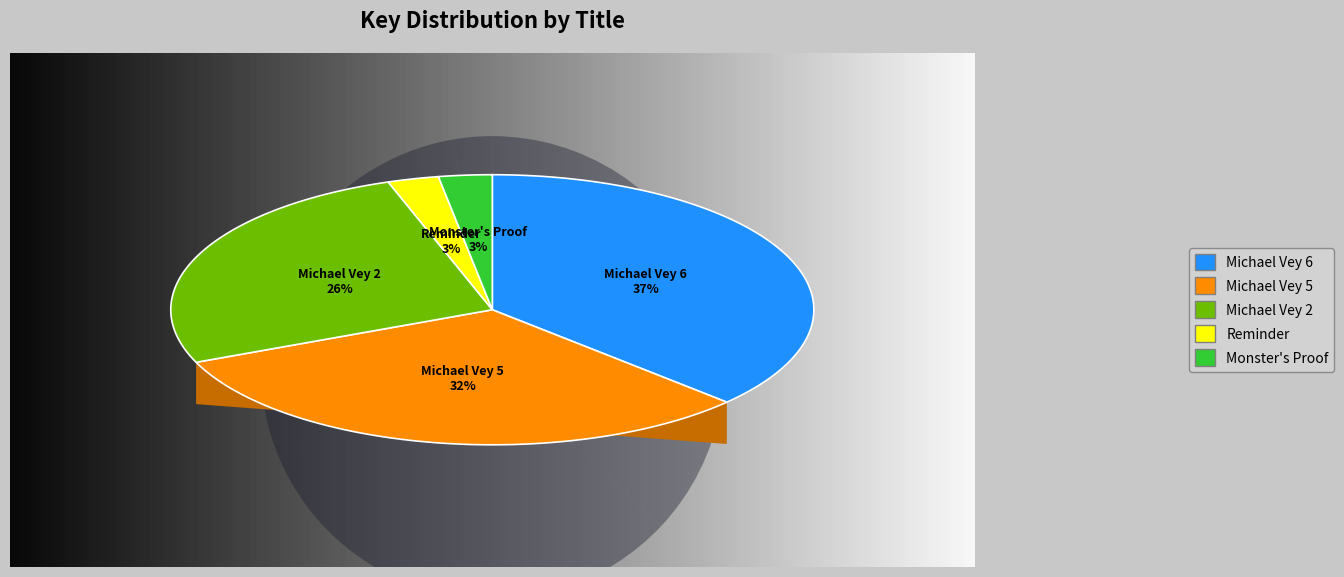

Combined, do Michael Vey 5 and Monster's Proof account for over 50%?

No